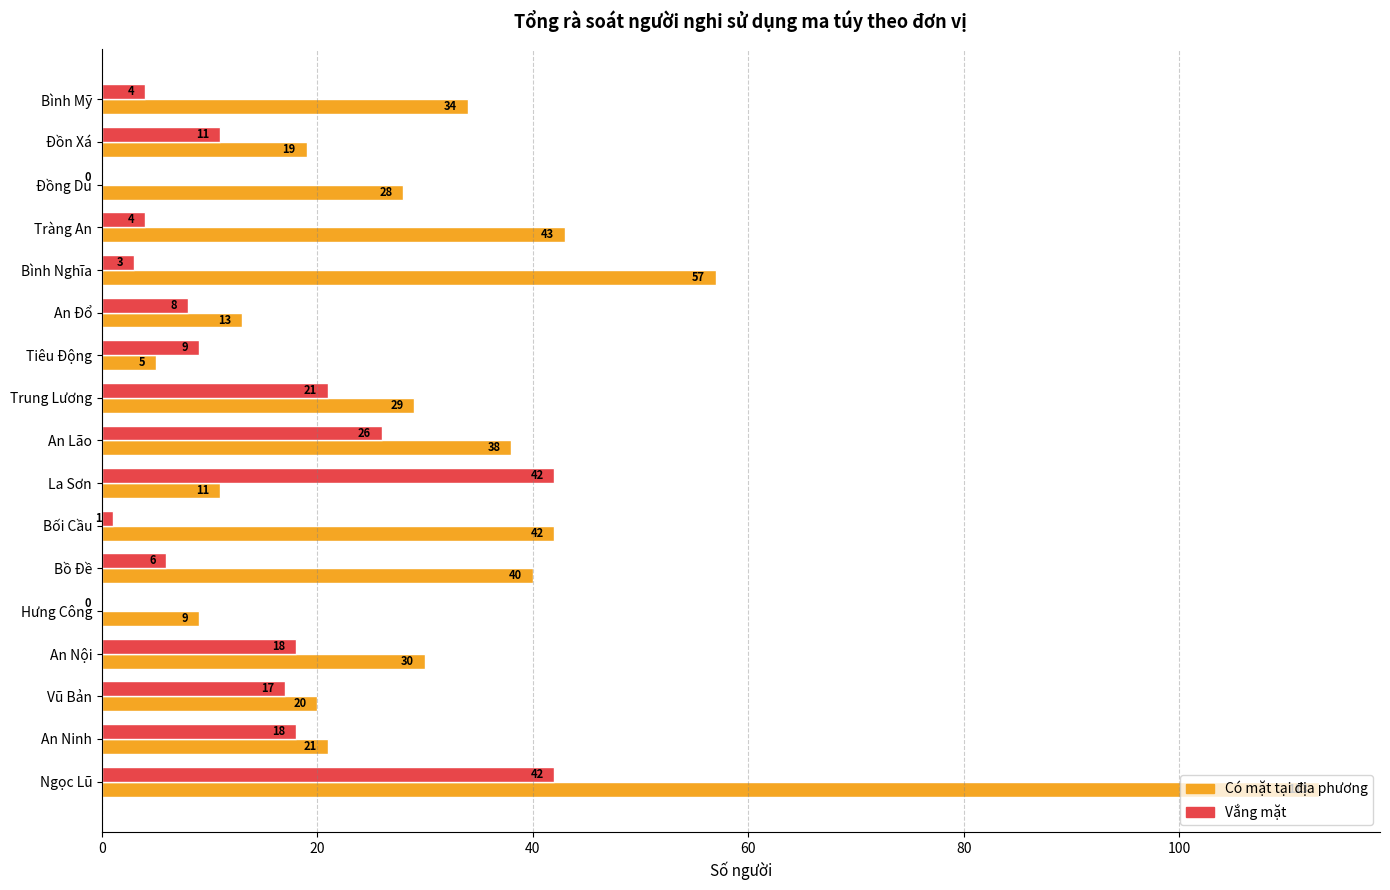

Where is Có mặt tại địa phương nearest to the value 59?

Bình Nghĩa